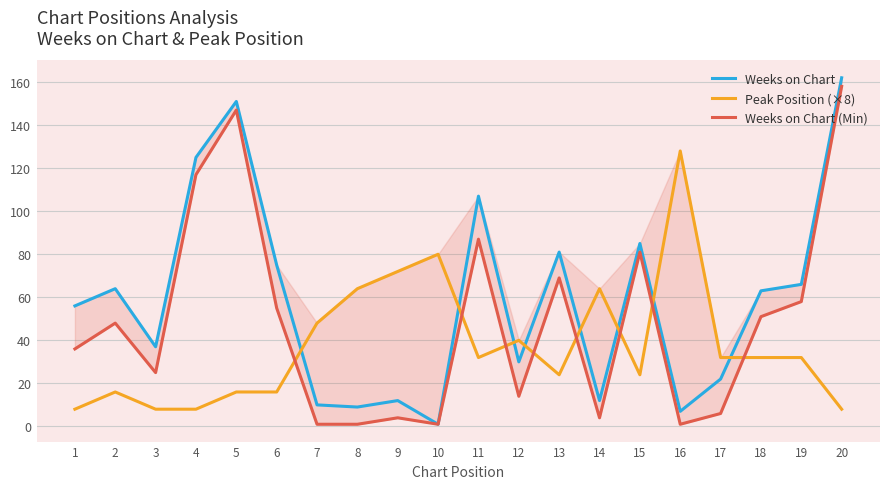

Rank the series at 2 from highest to lowest value.

Weeks on Chart, Weeks on Chart (Min), Peak Position (×8)